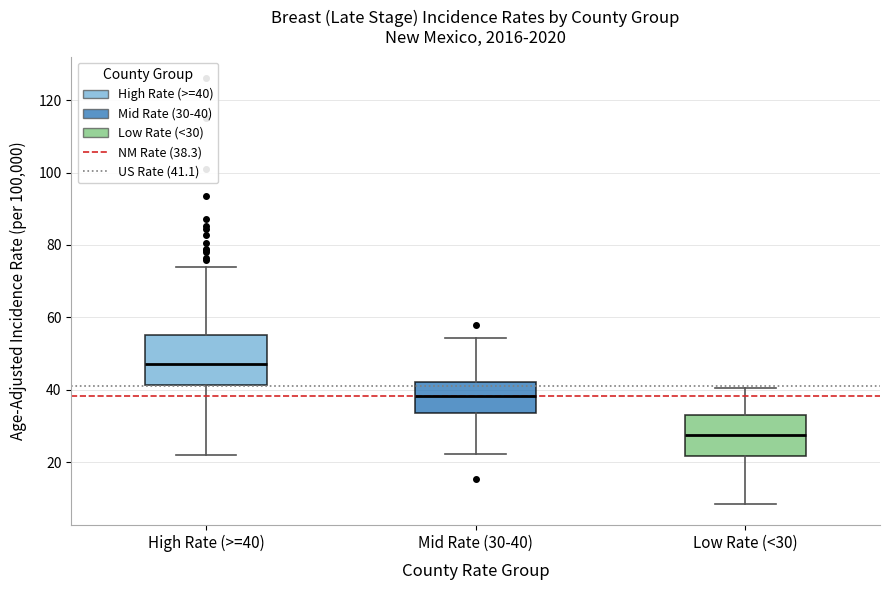

Comparing the boxes themselves (not the whiskers), which one is the tallest?

High Rate (>=40)